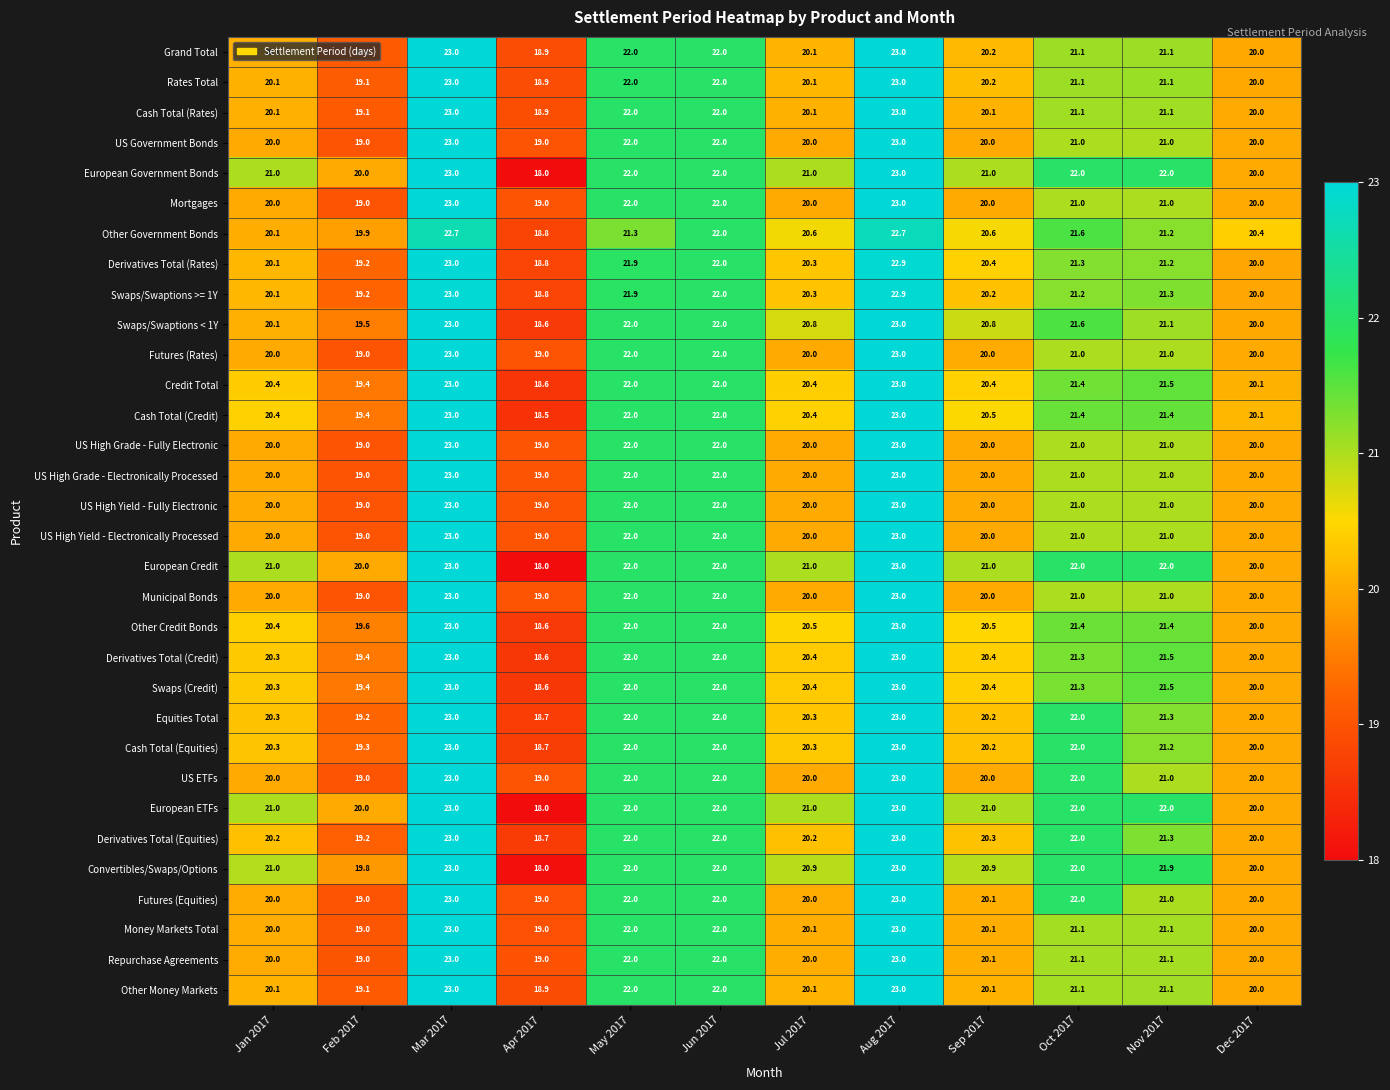

What is the sum of the US High Grade - Fully Electronic values at Sep 2017 and Mar 2017?

43.0